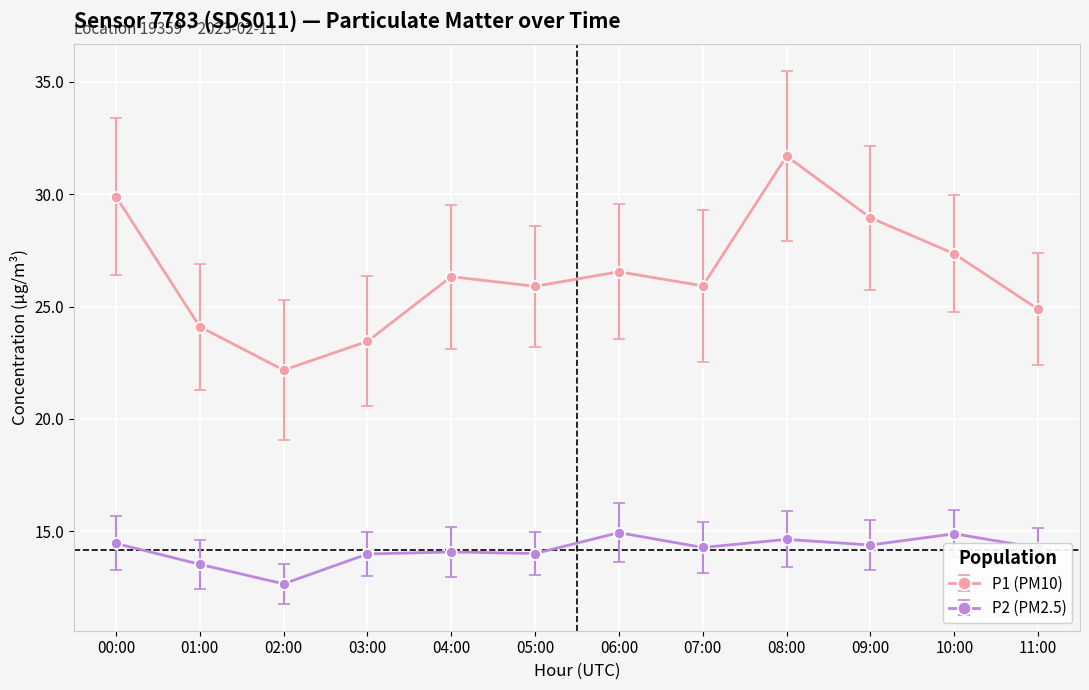

Which label corresponds to the largest value in the chart?

08:00